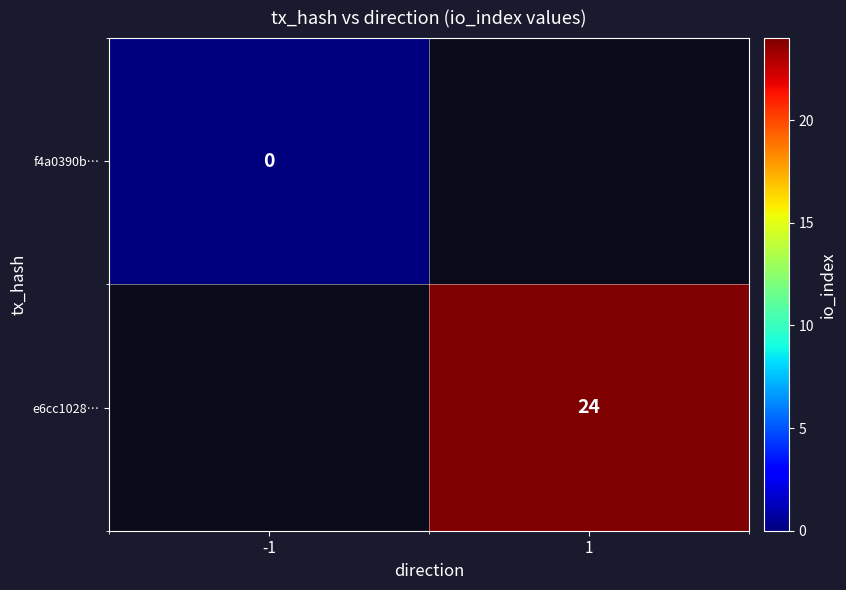

The e6cc1028… series shows 5 at 1. True or false?

False